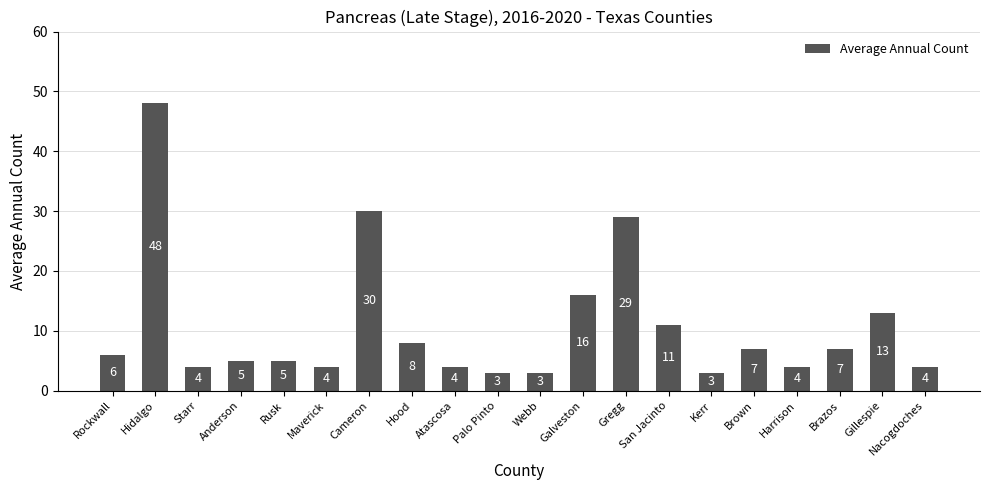

Reading right to left, list all the values displayed in this chart.

Nacogdoches=4	Gillespie=13	Brazos=7	Harrison=4	Brown=7	Kerr=3	San Jacinto=11	Gregg=29	Galveston=16	Webb=3	Palo Pinto=3	Atascosa=4	Hood=8	Cameron=30	Maverick=4	Rusk=5	Anderson=5	Starr=4	Hidalgo=48	Rockwall=6